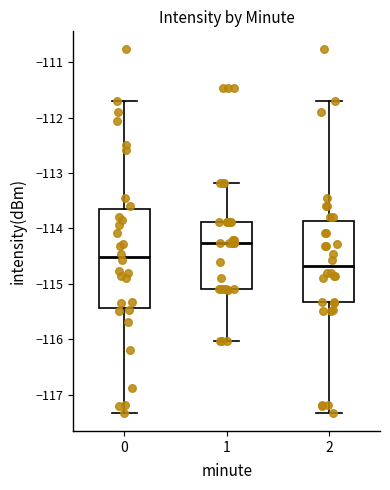

Where is the lower edge of the box at x = 0 on the y-axis? The values are not printed on the chart, so give them approximately, as read against the axis.

-115.4